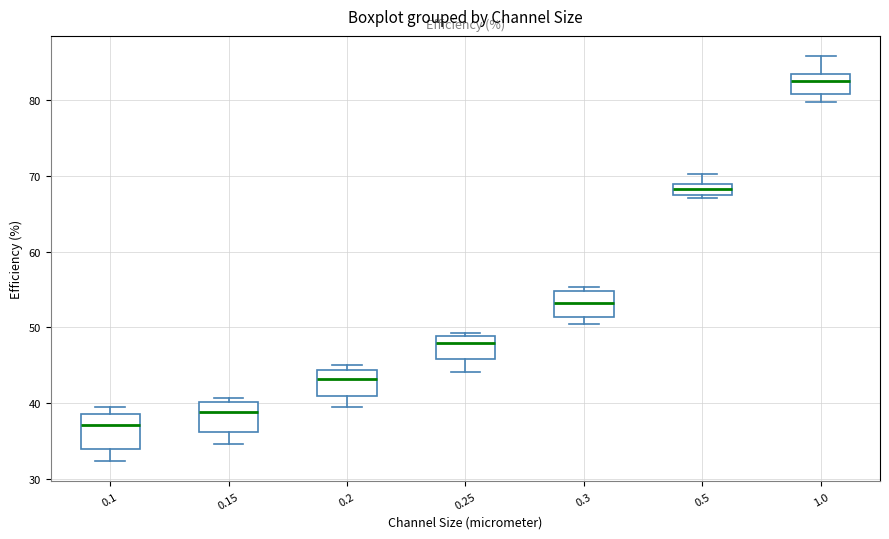

Which box has the highest median line?

1.0